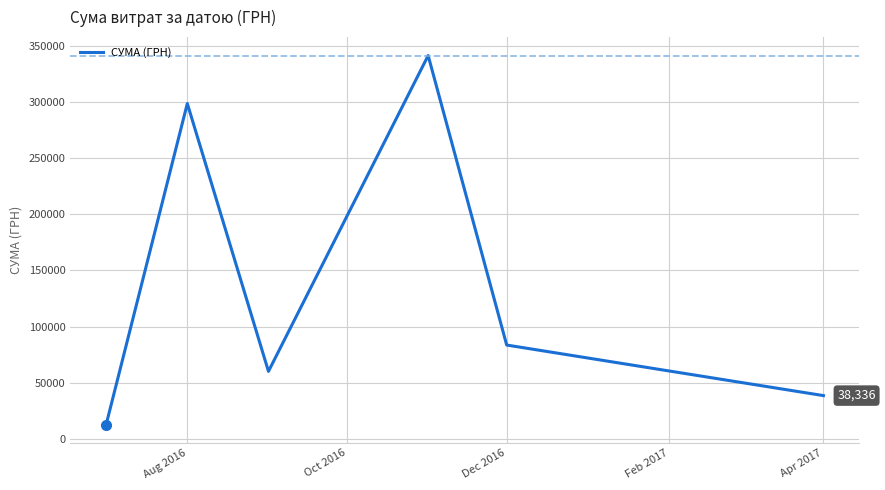

What is the sum of all values?

835168.8